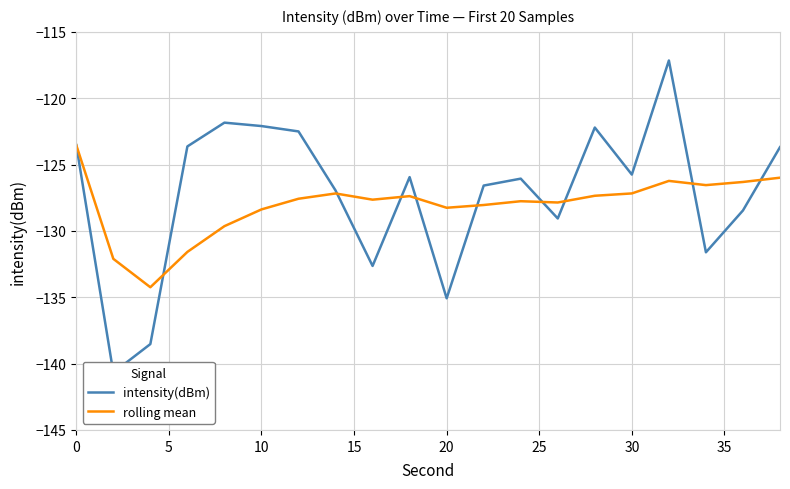

The value of rolling mean at 10 is -230.3. True or false?

False